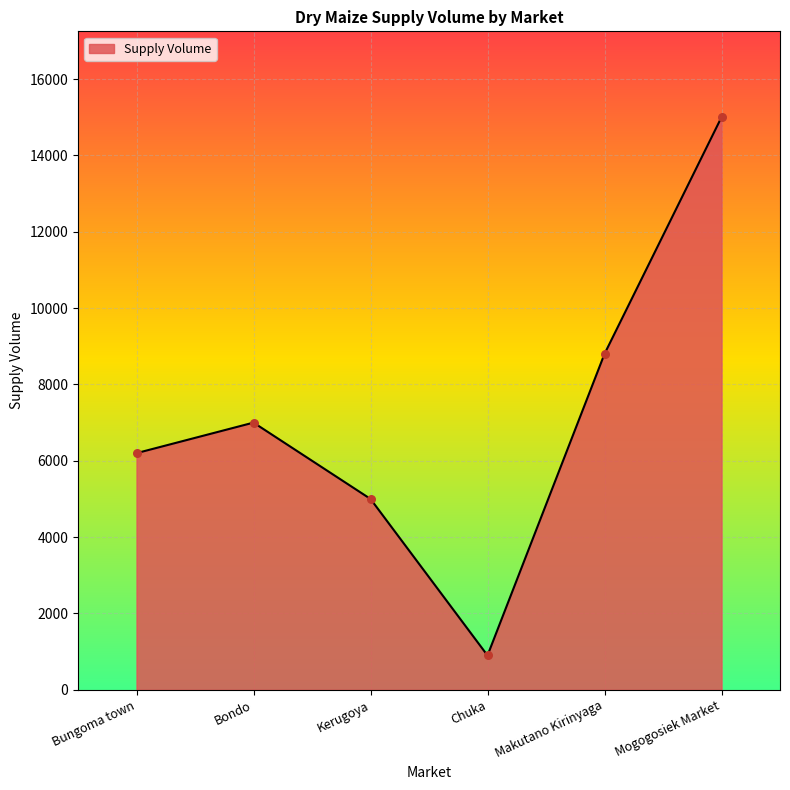

Between Mogogosiek Market and Makutano Kirinyaga, which is larger?

Mogogosiek Market